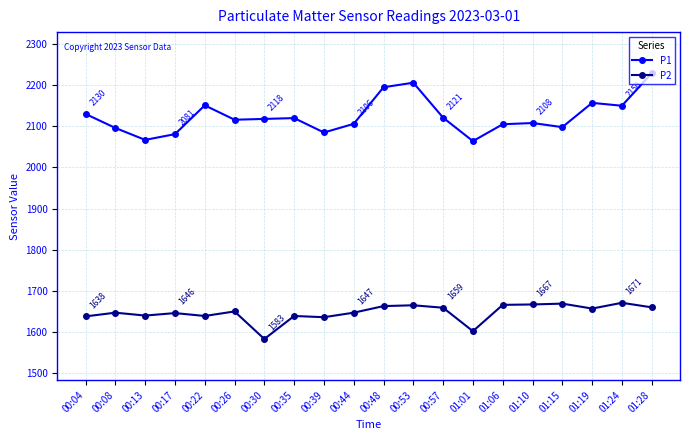

What value does the P1 series have at 00:48, to the nearest 10?

2200